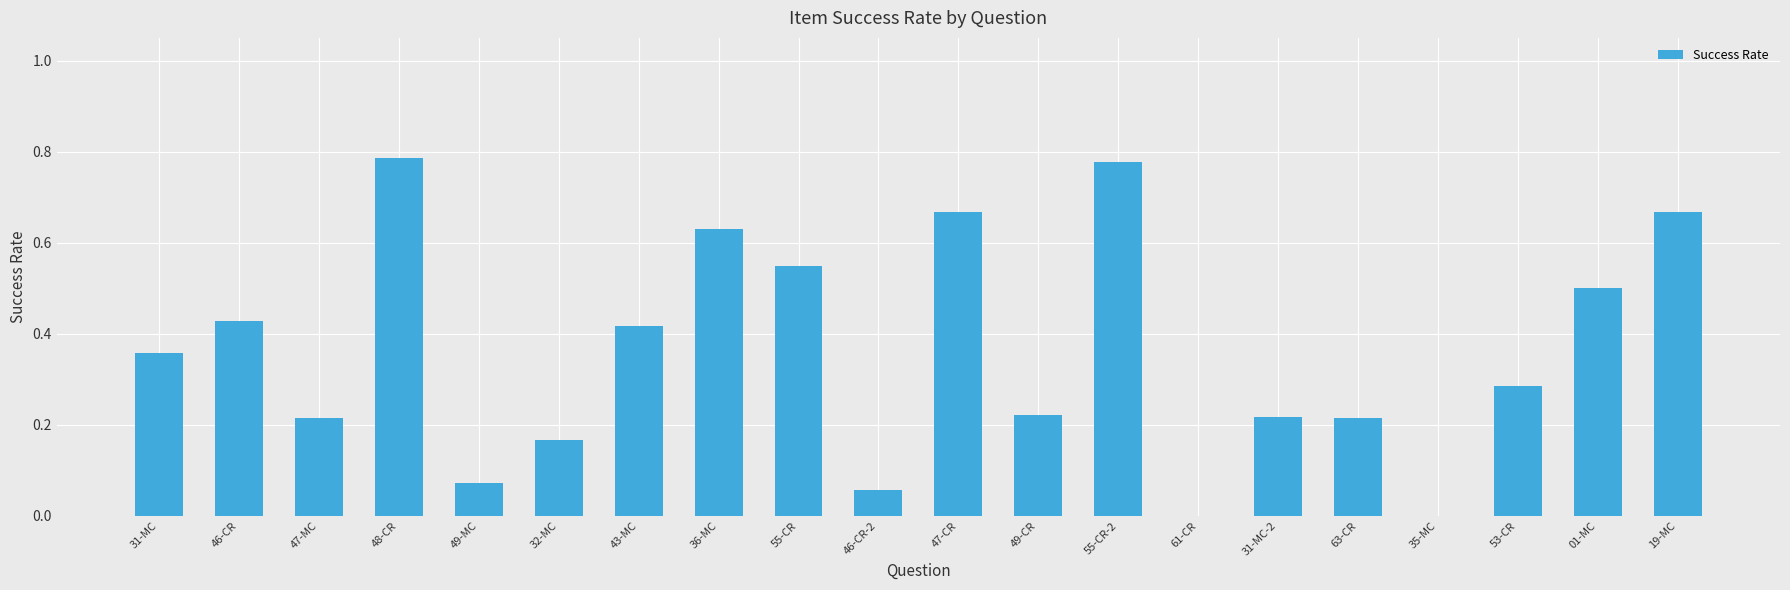

Count the number of categories in the chart.

20